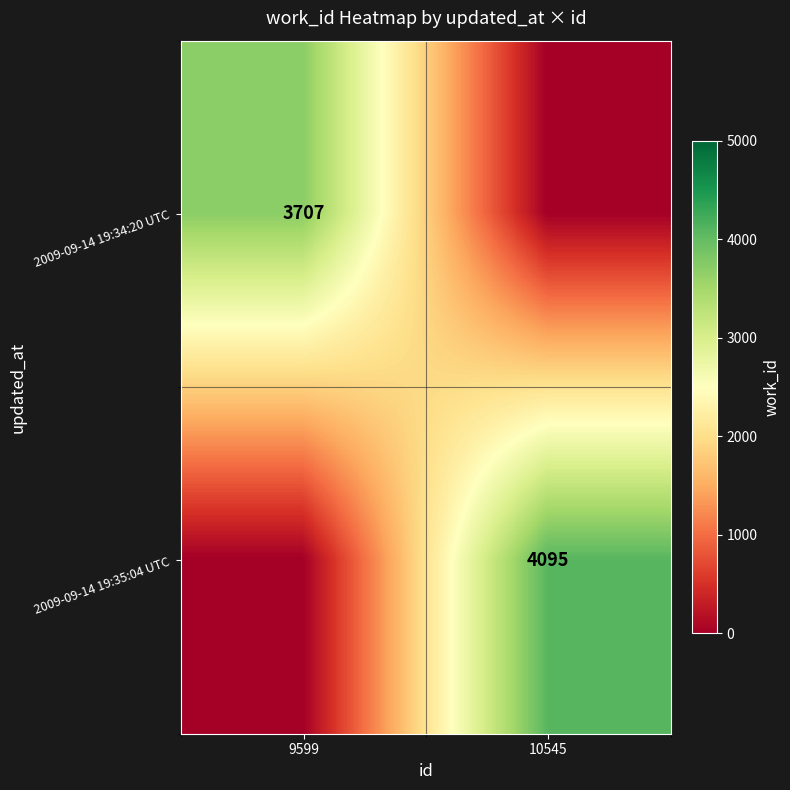

The 2009-09-14 19:34:20 UTC series shows 3707 at 9599. True or false?

True